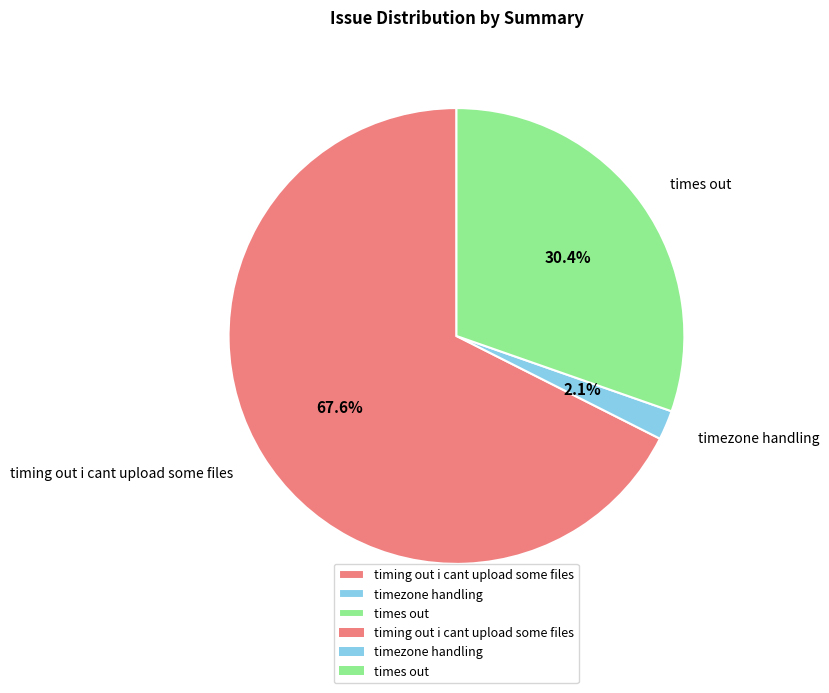

Do timing out i cant upload some files and timezone handling together represent more than half of the pie?

Yes